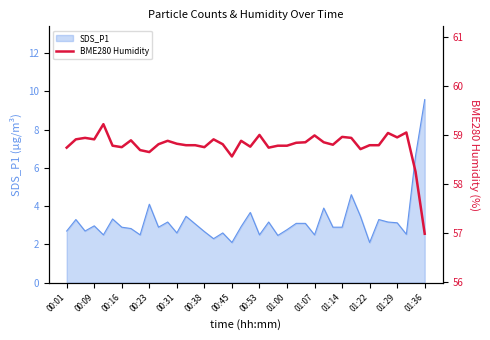

The value of SDS_P1 at 00:23 is 1.1. True or false?

False